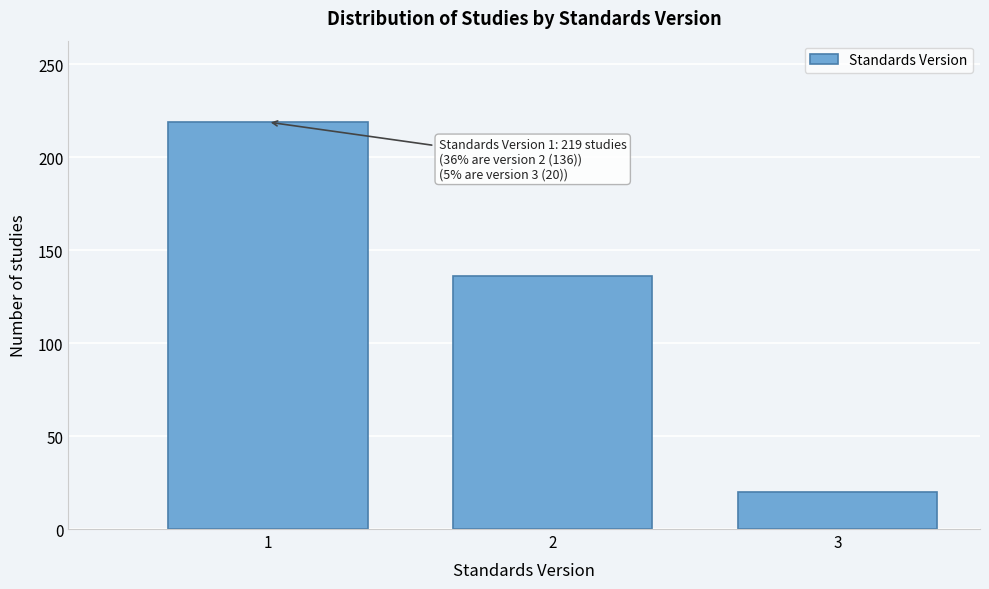

Reading right to left, extract all data points from this chart.

3=20	2=136	1=219